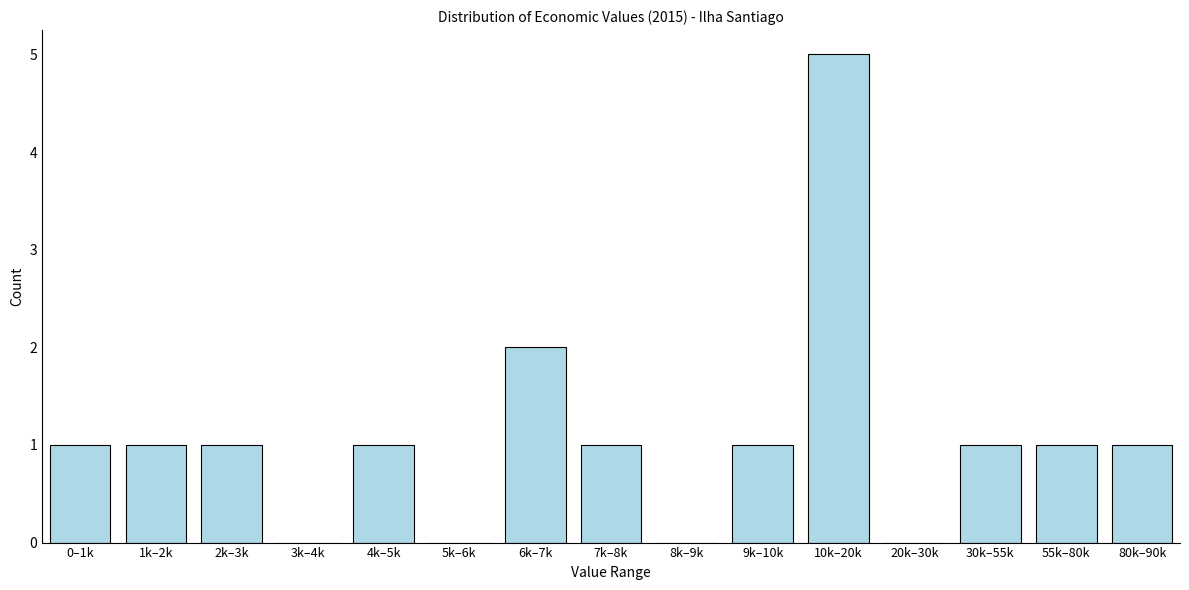

Reading right to left, what are all the values shown in this chart?

80k–90k=1	55k–80k=1	30k–55k=1	20k–30k=0	10k–20k=5	9k–10k=1	8k–9k=0	7k–8k=1	6k–7k=2	5k–6k=0	4k–5k=1	3k–4k=0	2k–3k=1	1k–2k=1	0–1k=1